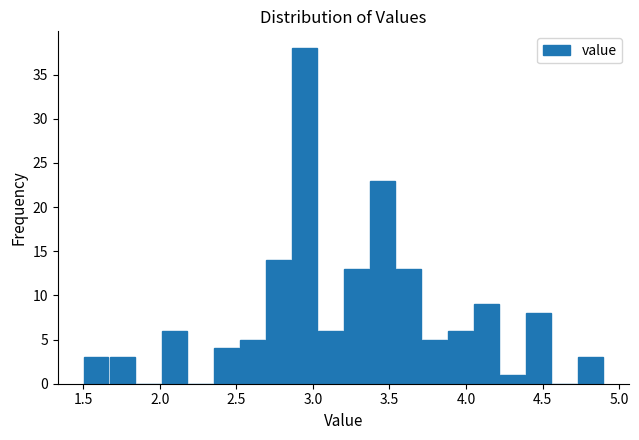

Around what value on the x-axis is the tallest bar? Give the approximate position of its centre, as read against the axis.

2.95